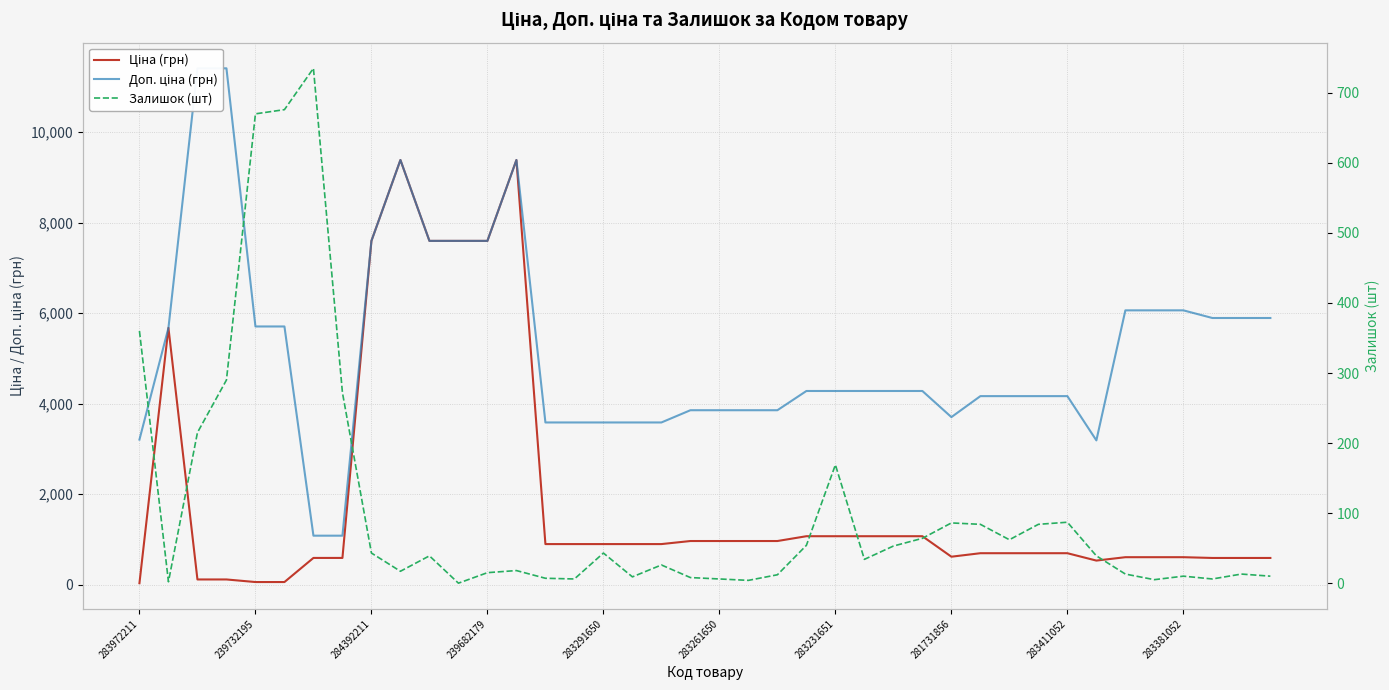

How many data points in Доп. ціна (грн) are less than 4279?

18